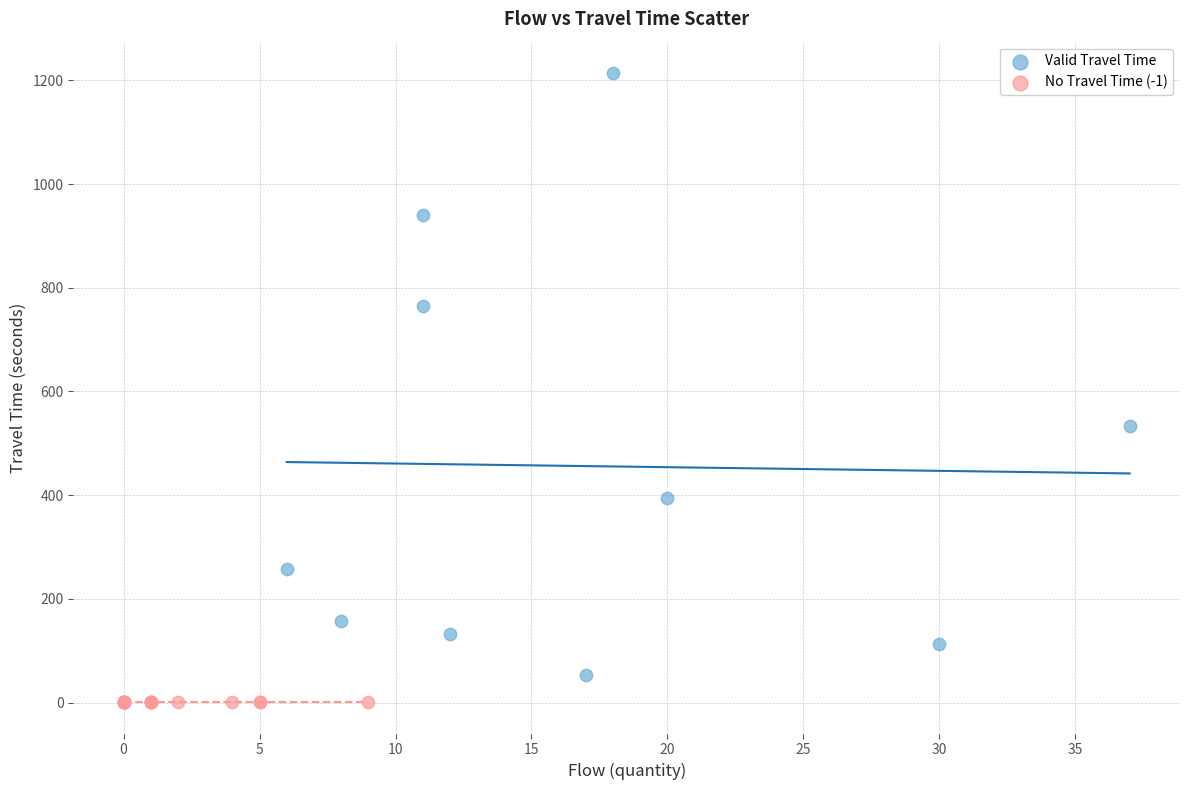

What are all the series names shown in the legend?

Valid Travel Time, No Travel Time (-1)